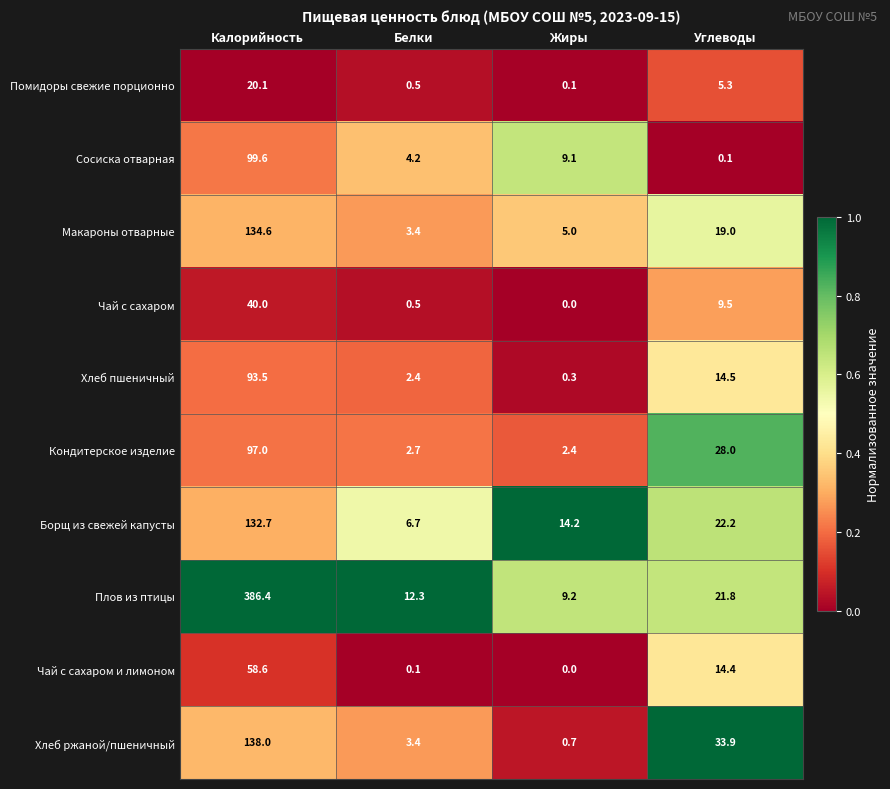

Which series changed the most between Жиры and Углеводы?

Хлеб ржаной/пшеничный